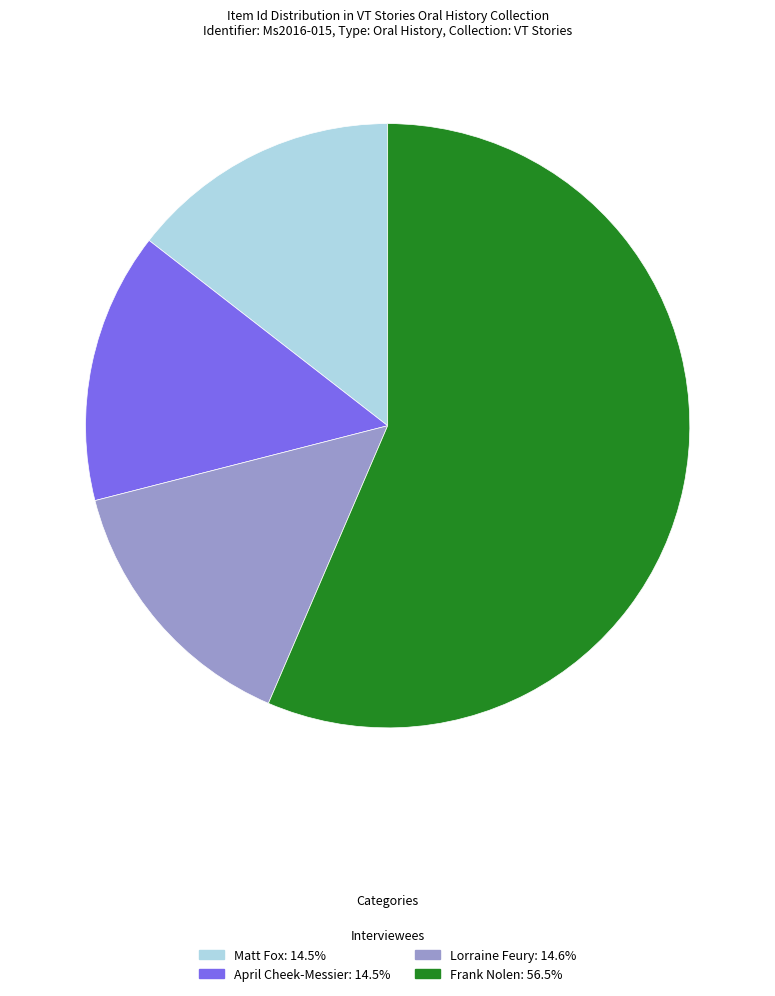

Is it true that Lorraine Feury is 9% of the pie?

False